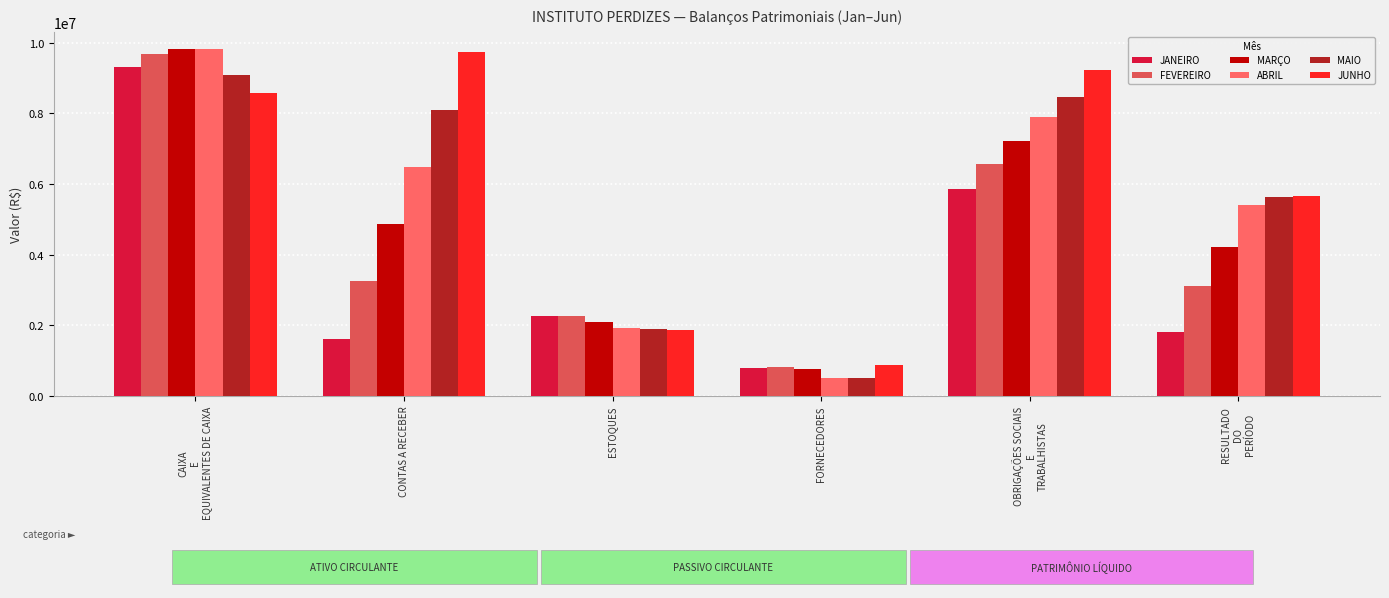

Which series has the largest range (max minus min)?

ABRIL